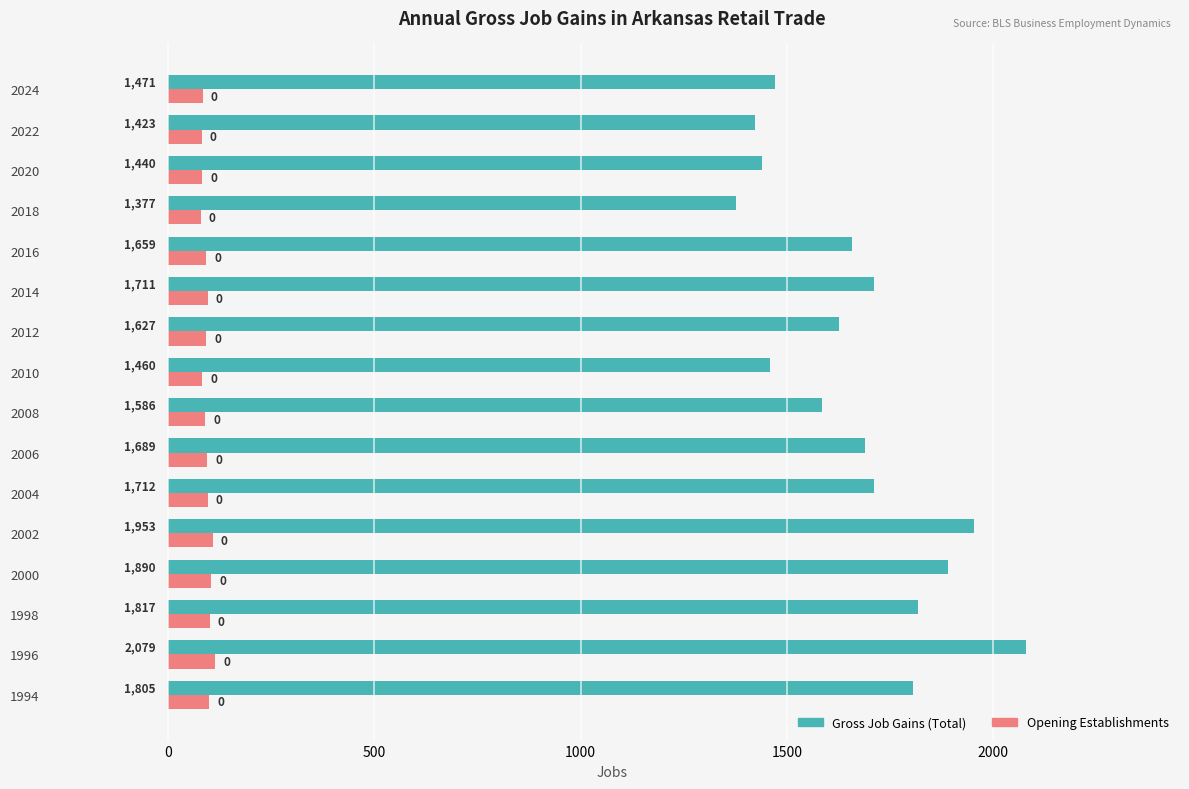

Is the value of Gross Job Gains (Total) at 2008 greater than the value of Opening Establishments at 2022?

Yes